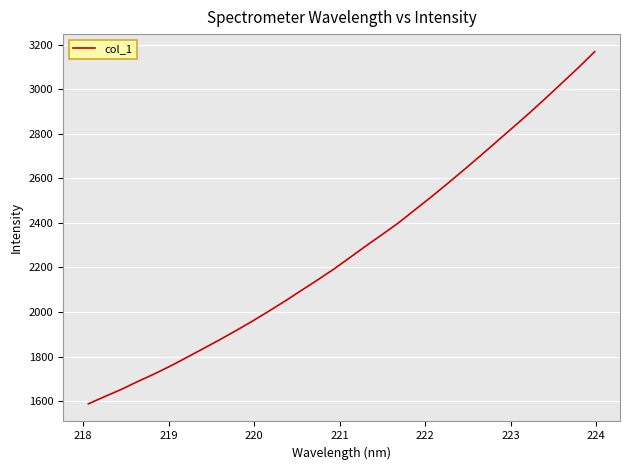

What is the difference between the maximum and minimum values?

1580.5